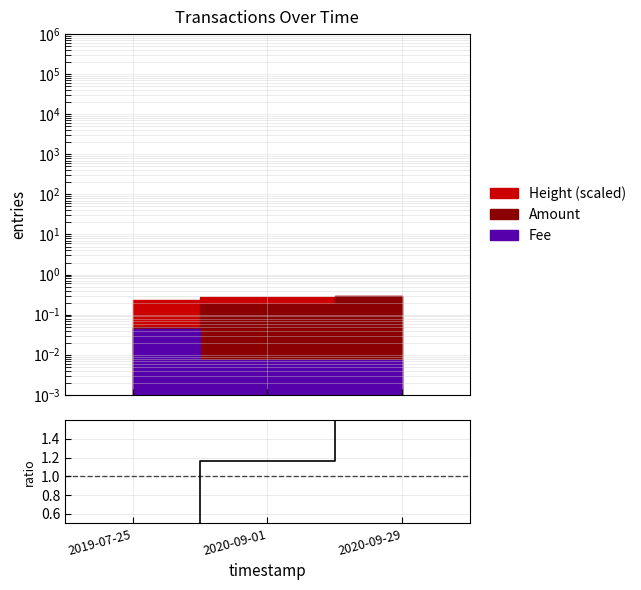

What position from the right is 2020-09-29?

1